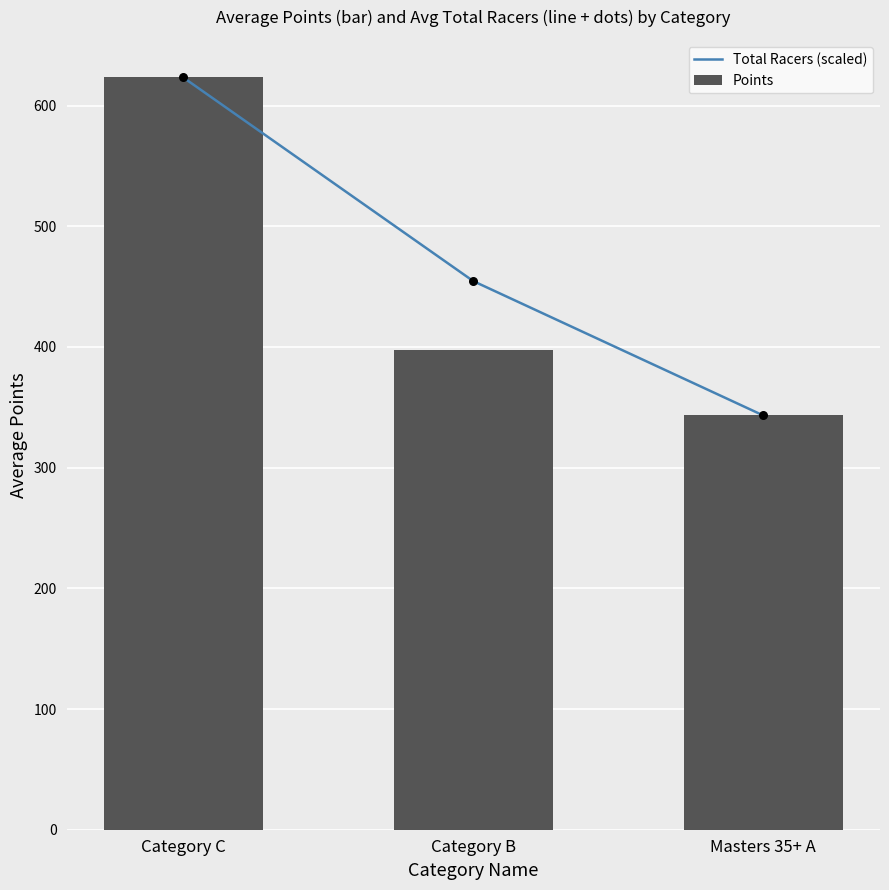

At how many categories does at least one series exceed 623?

1